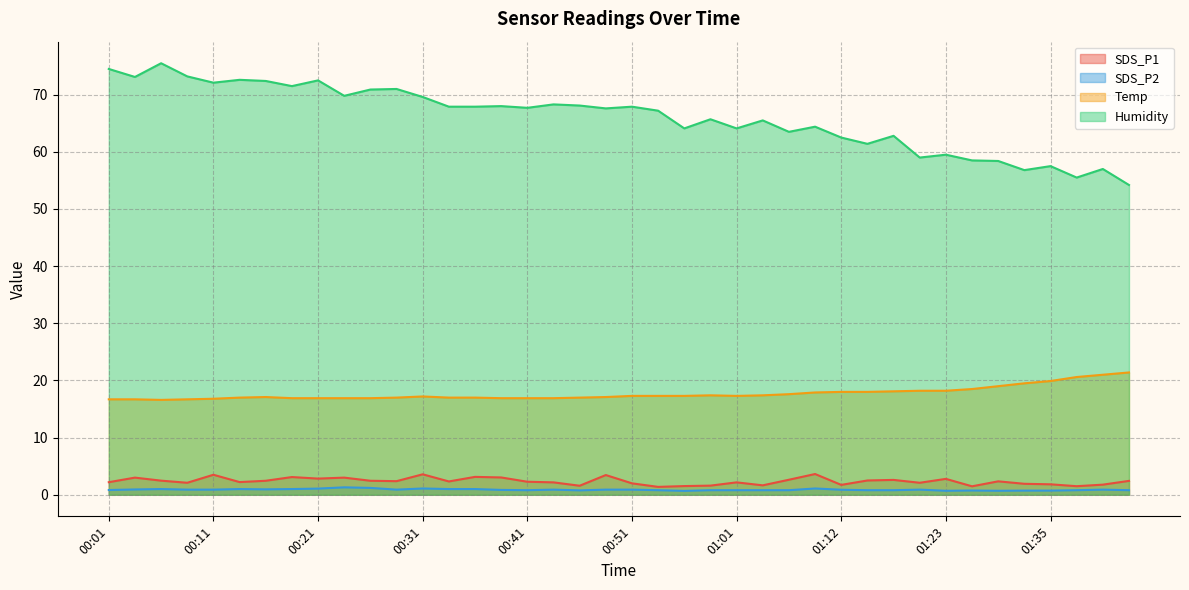

Rank the series by their maximum value, from lowest to highest.

SDS_P2, SDS_P1, Temp, Humidity